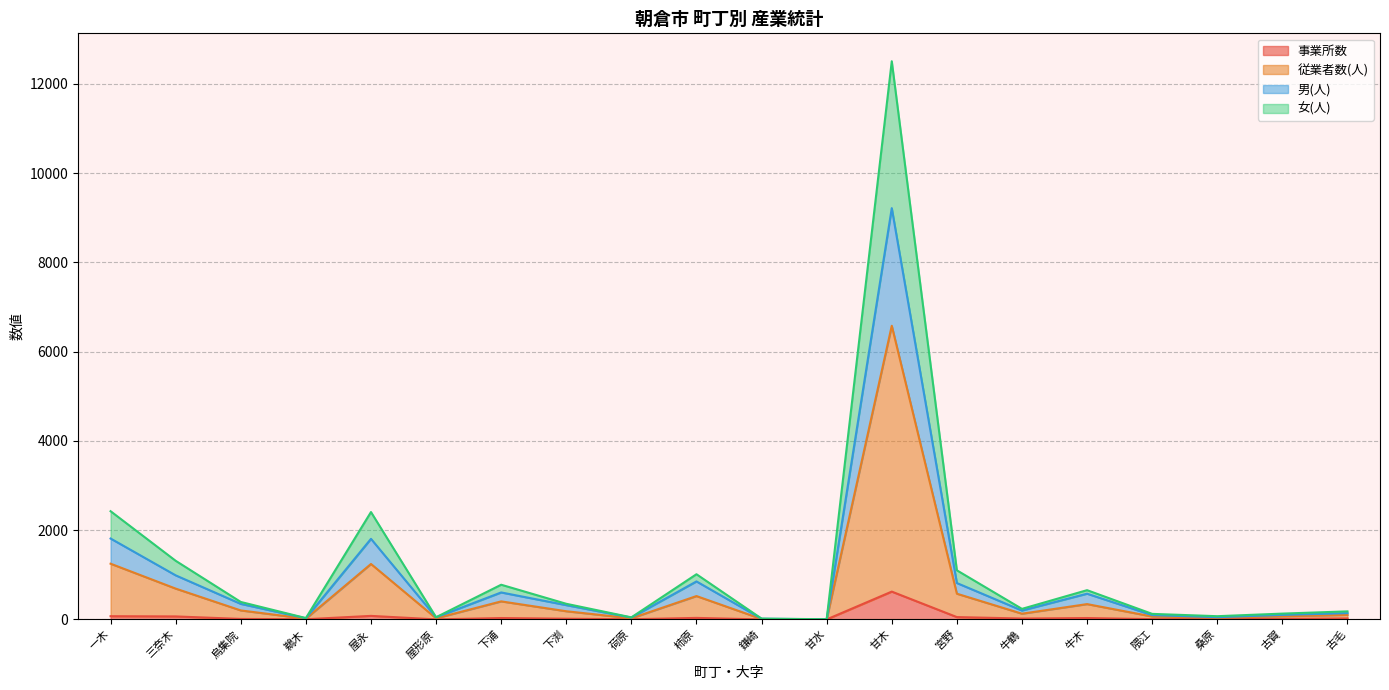

The value of 男(人) at 鎌崎 is 16. True or false?

True